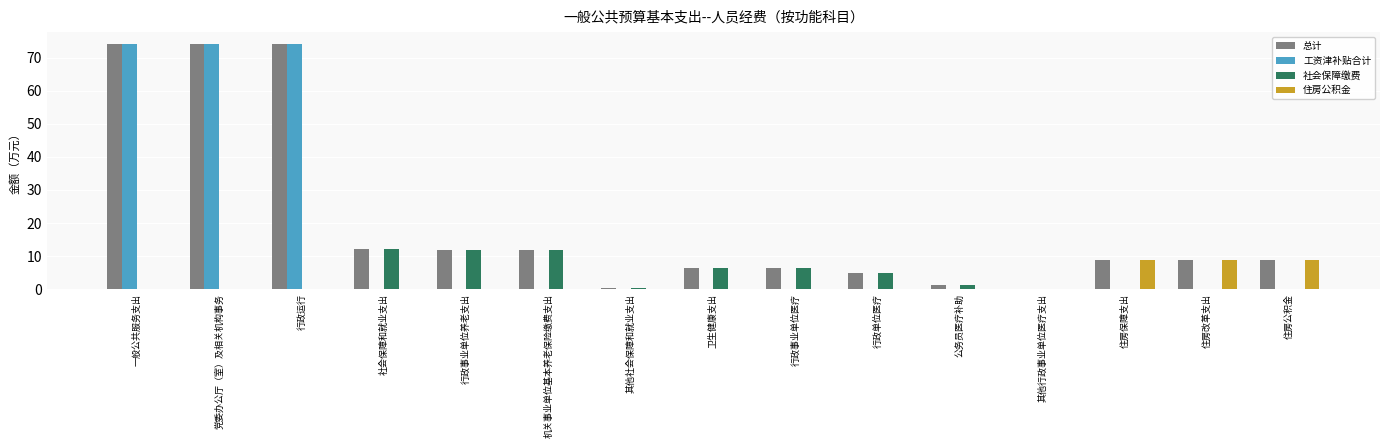

How many series are shown in this chart?

4